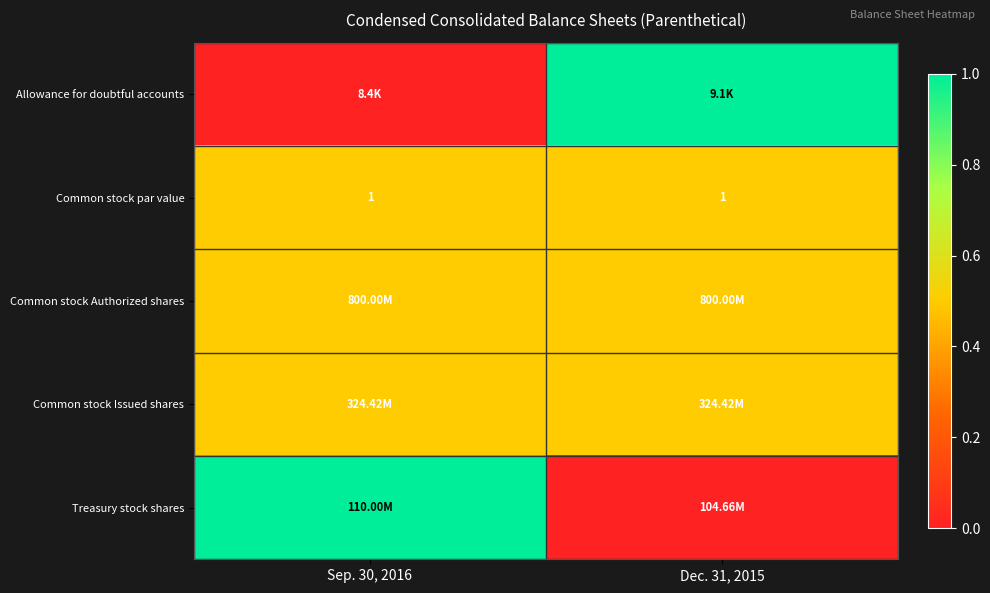

Between Sep. 30, 2016 and Dec. 31, 2015, which is larger?

Dec. 31, 2015